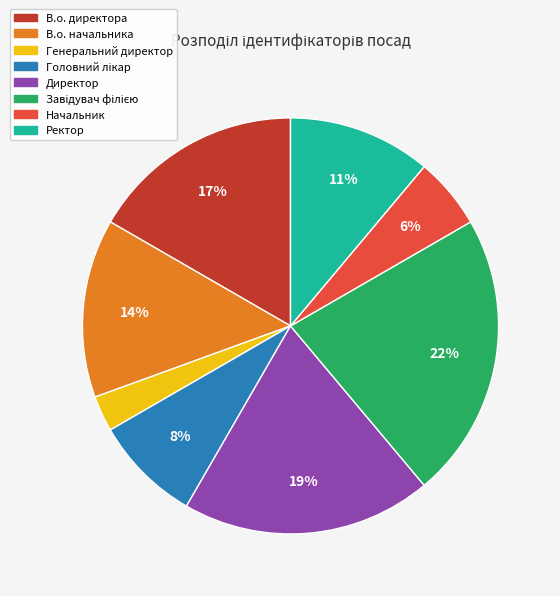

How many slices are in this pie chart?

8